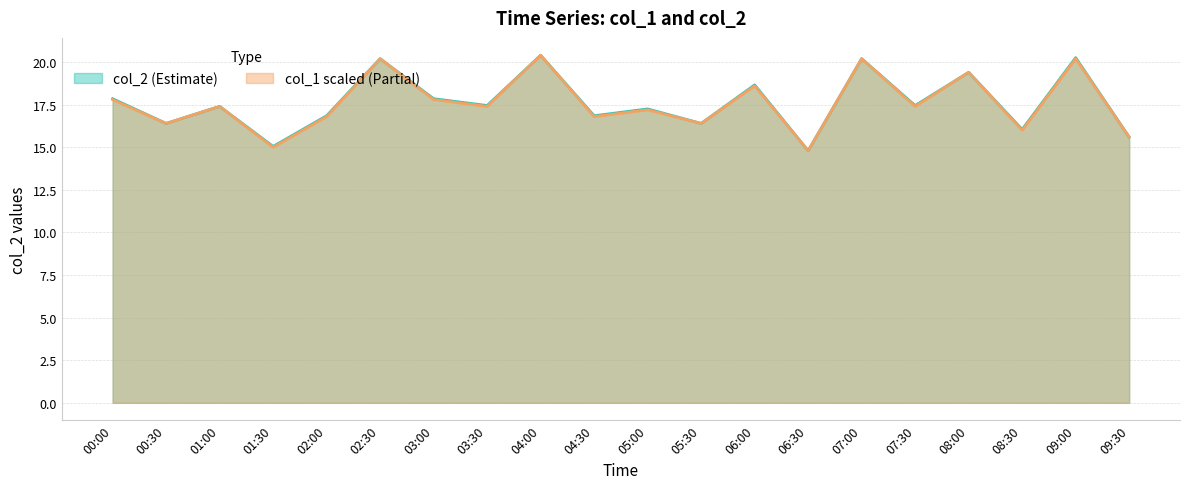

How many values in the col_2 series are below 17?

8